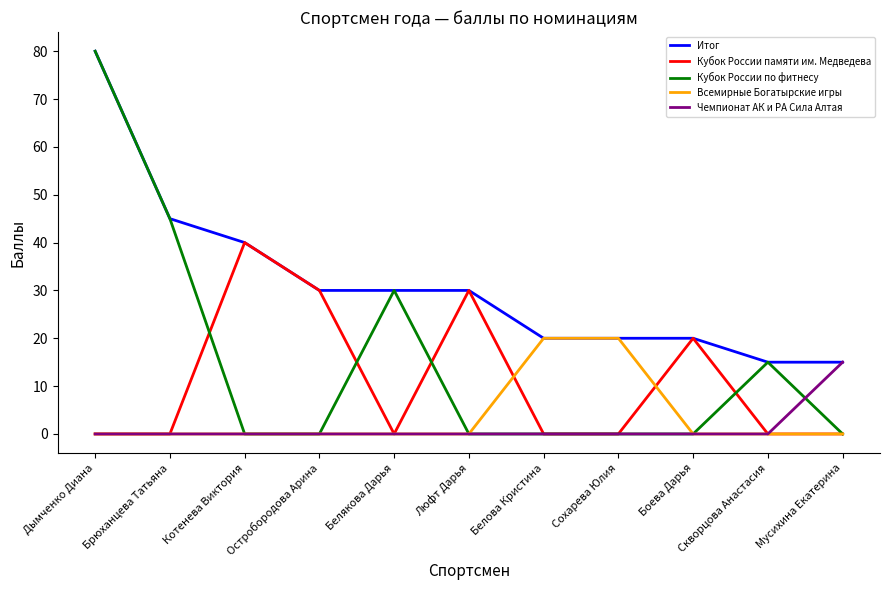

Between Боева Дарья and Скворцова Анастасия, which series saw the biggest shift?

Кубок России памяти им. Медведева